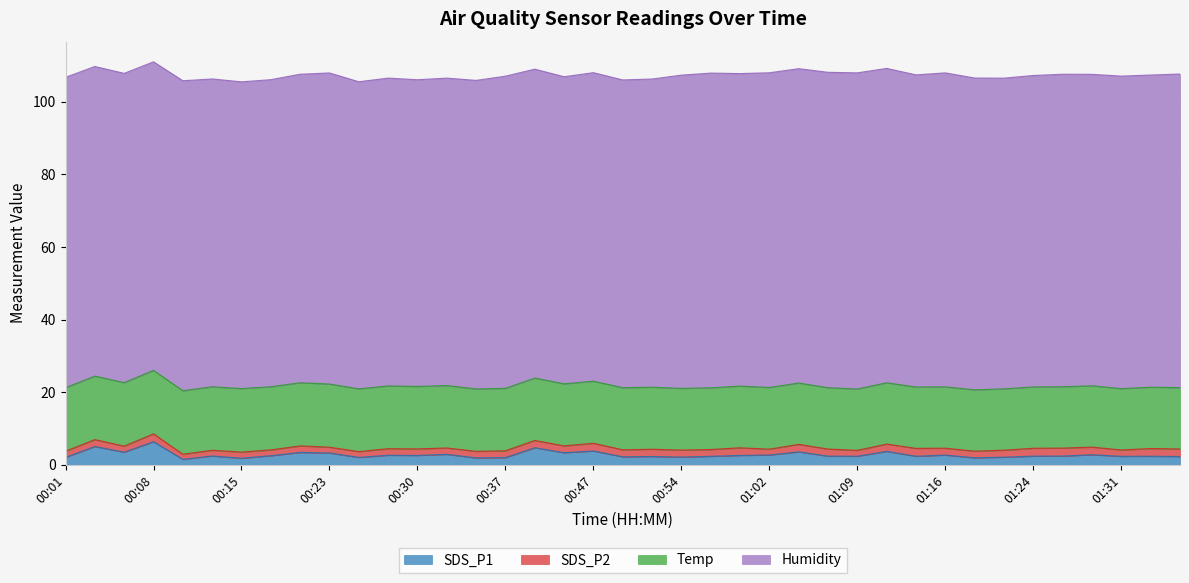

At which label does Humidity reach its minimum?

00:15